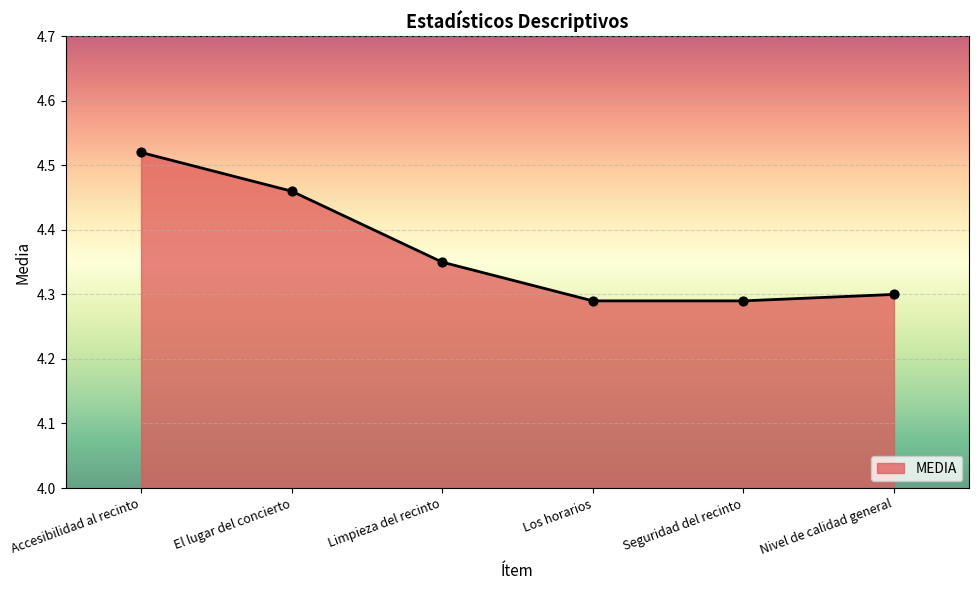

What is the change in value from El lugar del concierto to Limpieza del recinto?

-0.1